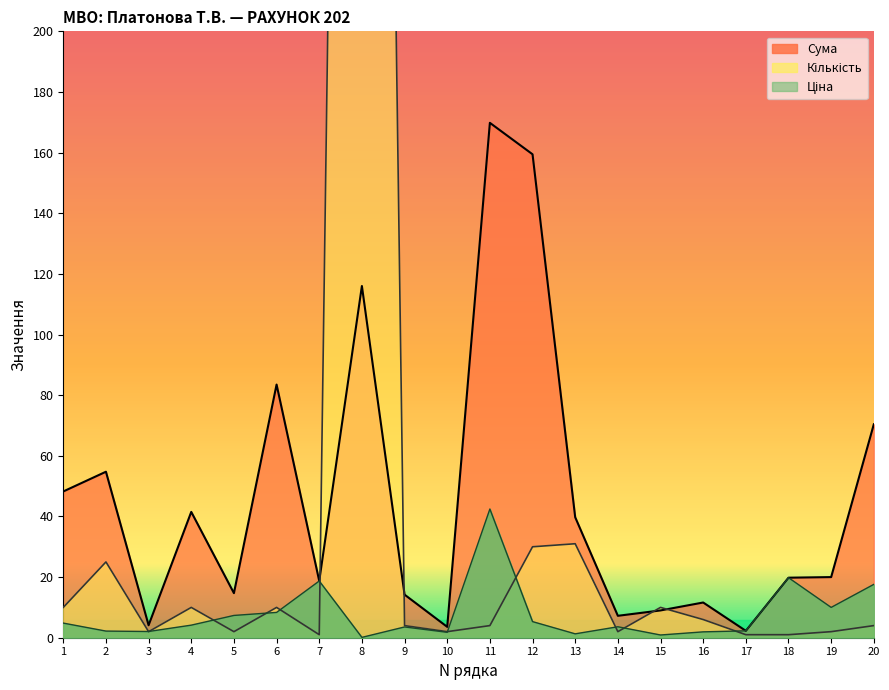

True or false: Сума has more than 0 interior local peaks.

True